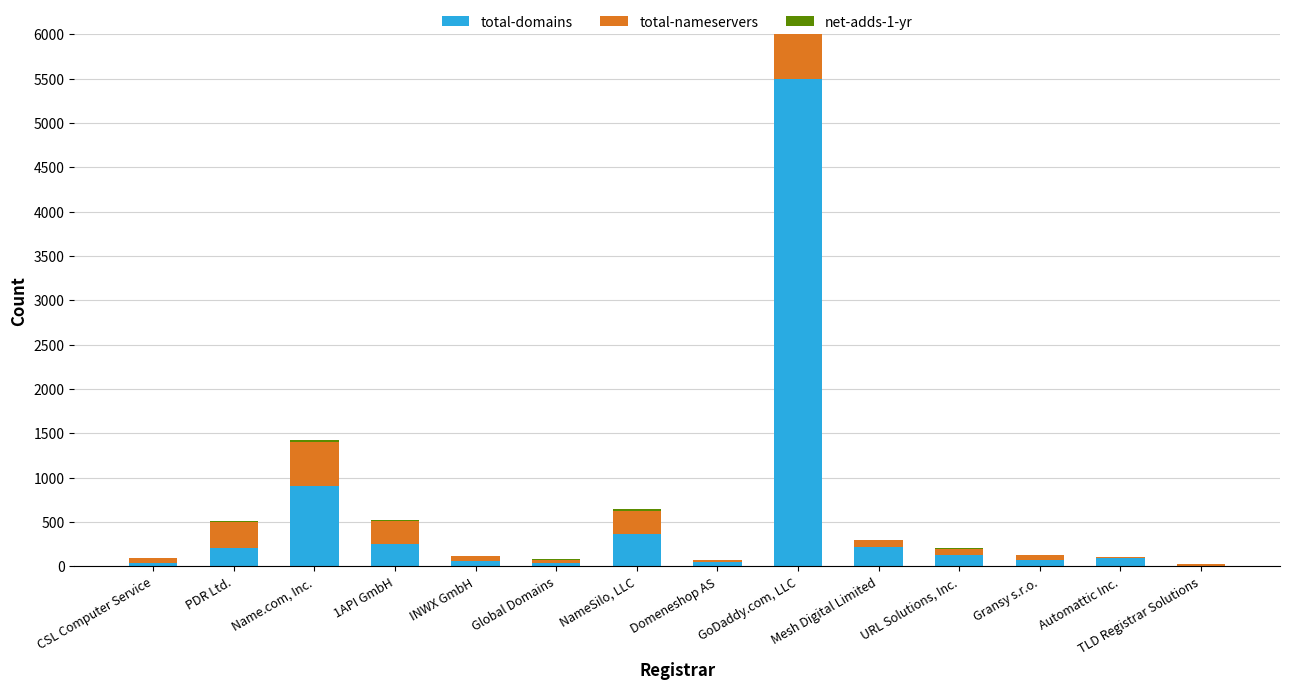

The value of net-adds-1-yr at 1API GmbH is 3. True or false?

False